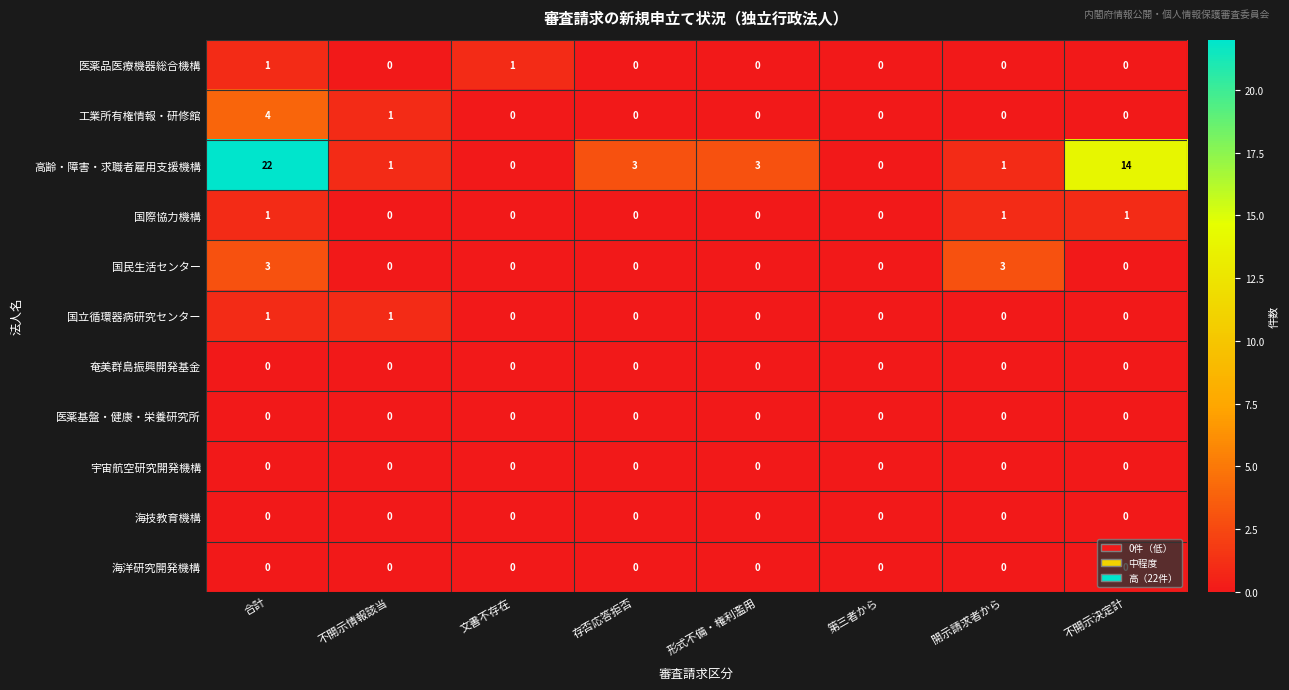

What is the sum of all 工業所有権情報・研修館 values?

5